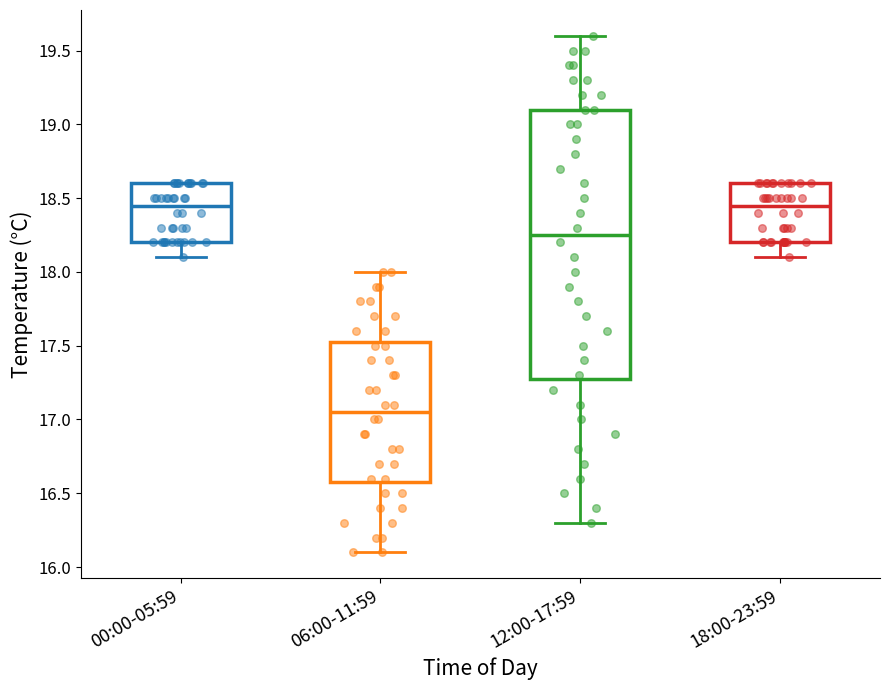

Which box is the tallest, from its lower edge to its upper edge?

12:00-17:59